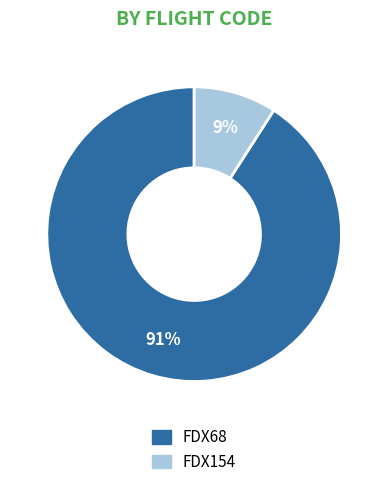

Does any single category account for the majority?

Yes